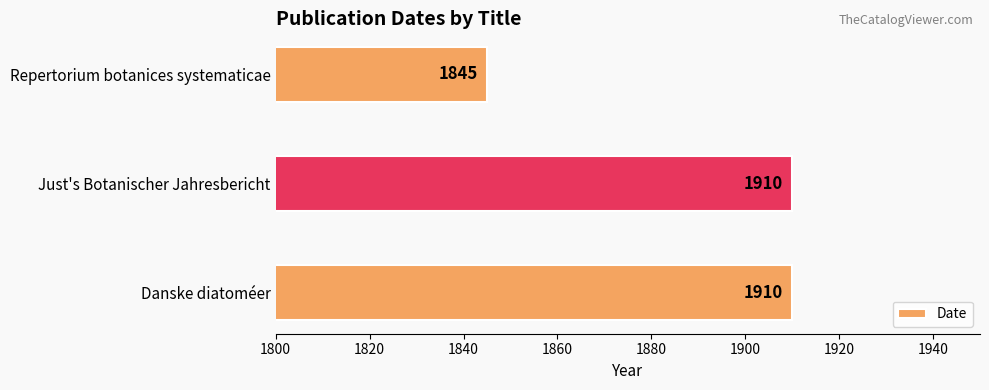

What is the average value?

1888